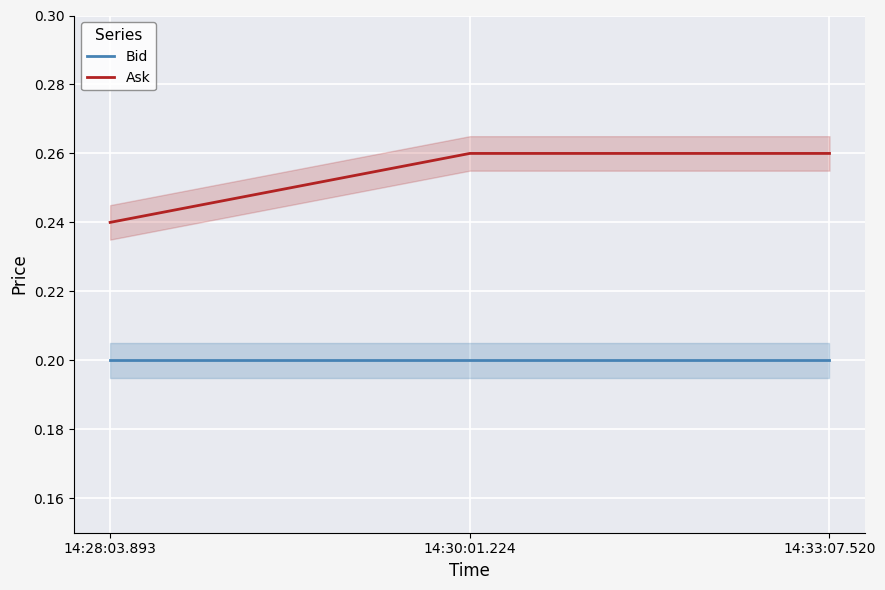

Reading right to left, extract all data points from this chart.

Bid: 14:33:07.520=0.2	14:30:01.224=0.2	14:28:03.893=0.2
Ask: 14:33:07.520=0.3	14:30:01.224=0.3	14:28:03.893=0.2